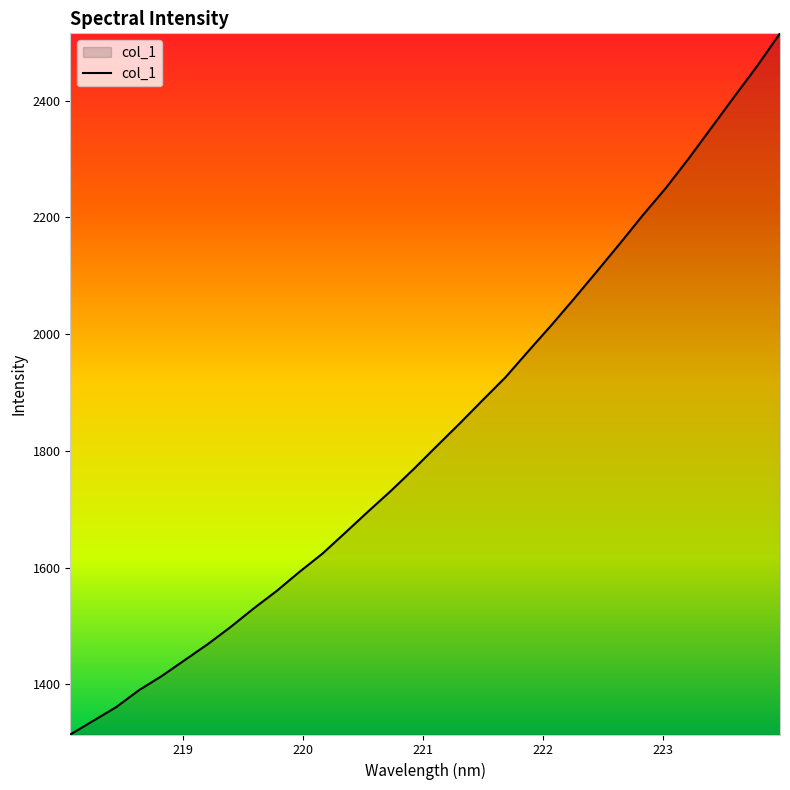

What is the difference between the maximum and minimum values?

1201.5